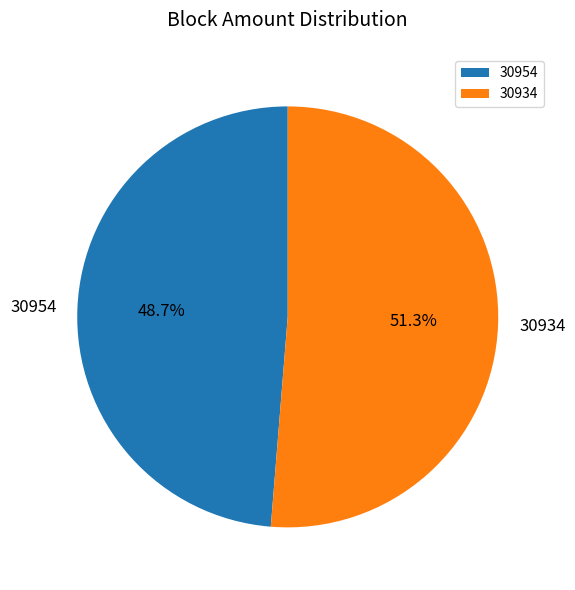

Count the number of slices in the pie.

2